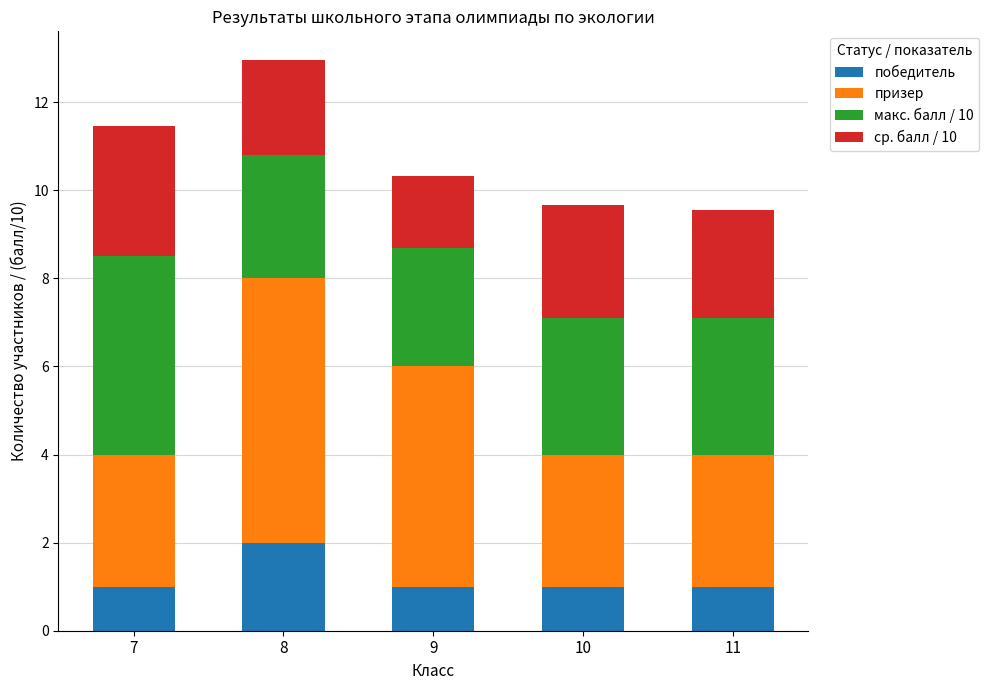

What is the sum of all победитель values?

6.0